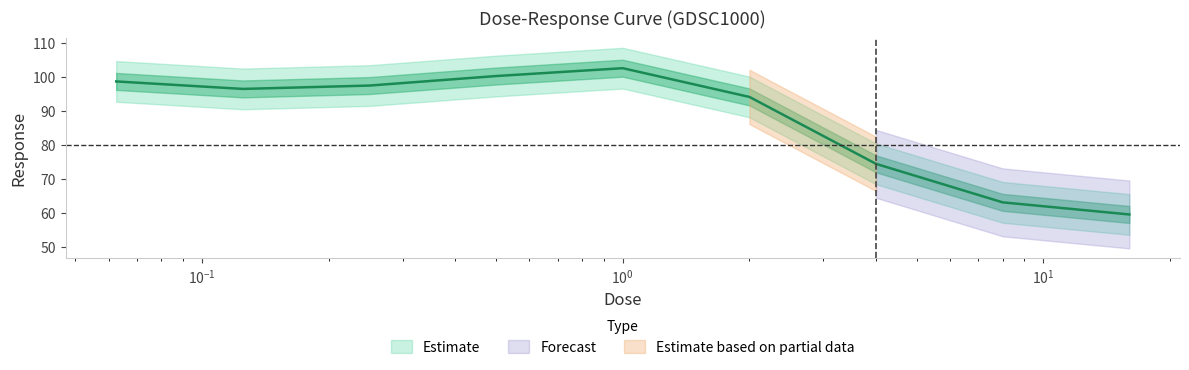

How many interior local valleys (lower than both neighbors) does the data have?

1